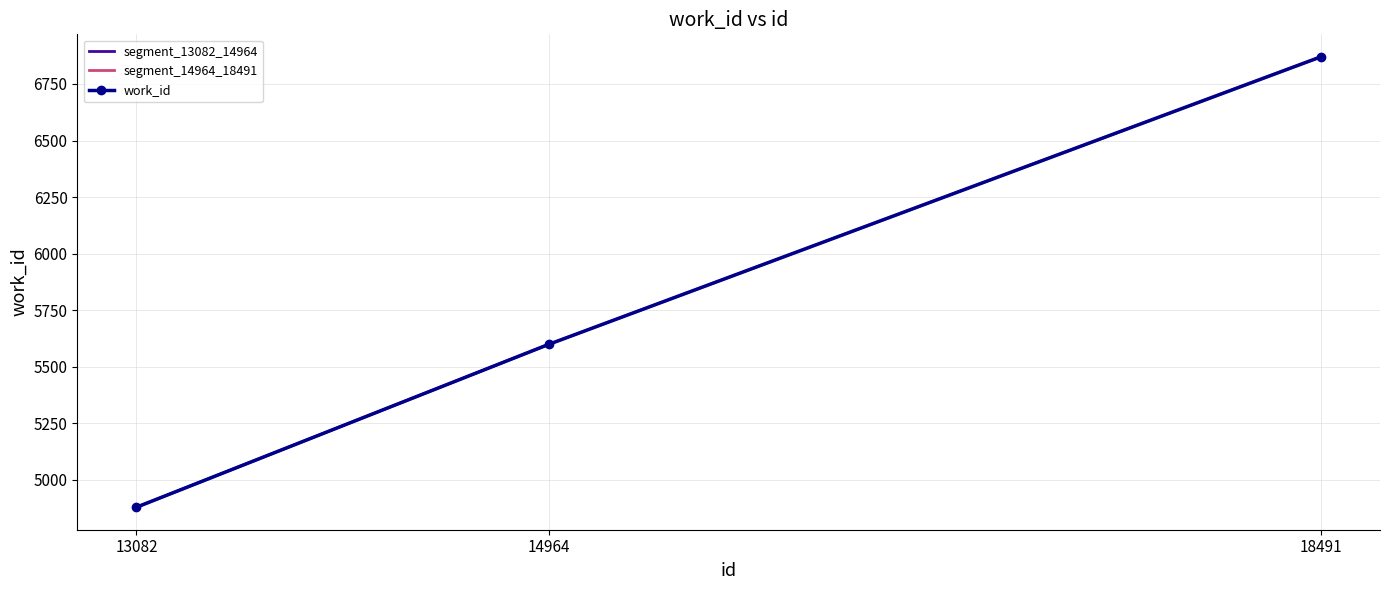

What is the change in value from 13082 to 18491?

+1992